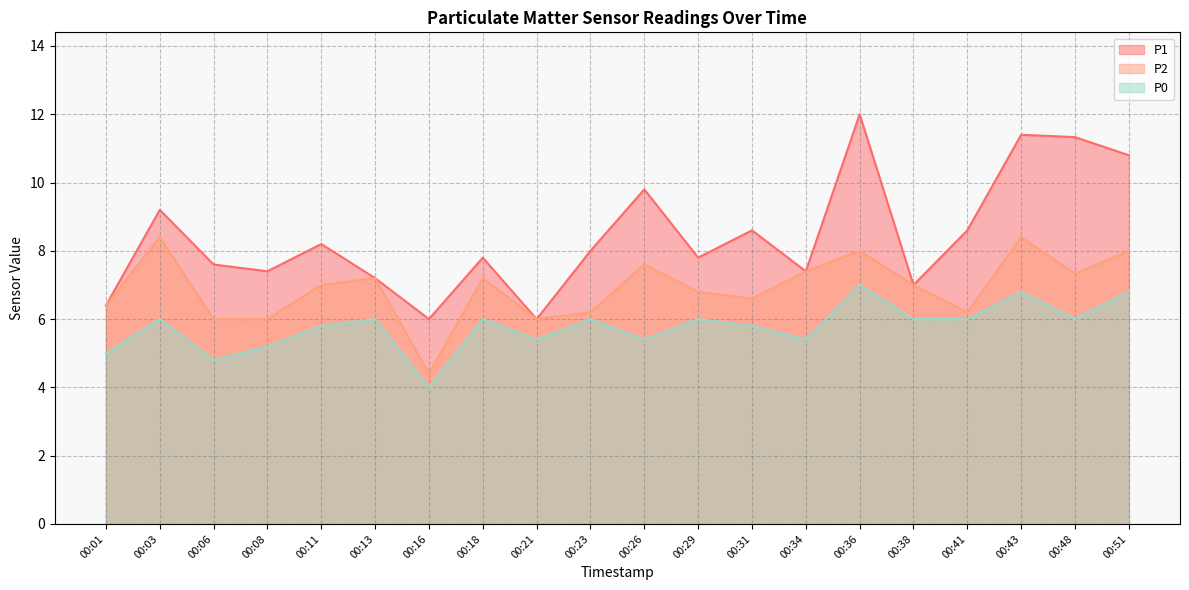

True or false: P2 and P1 cross at least once.

False